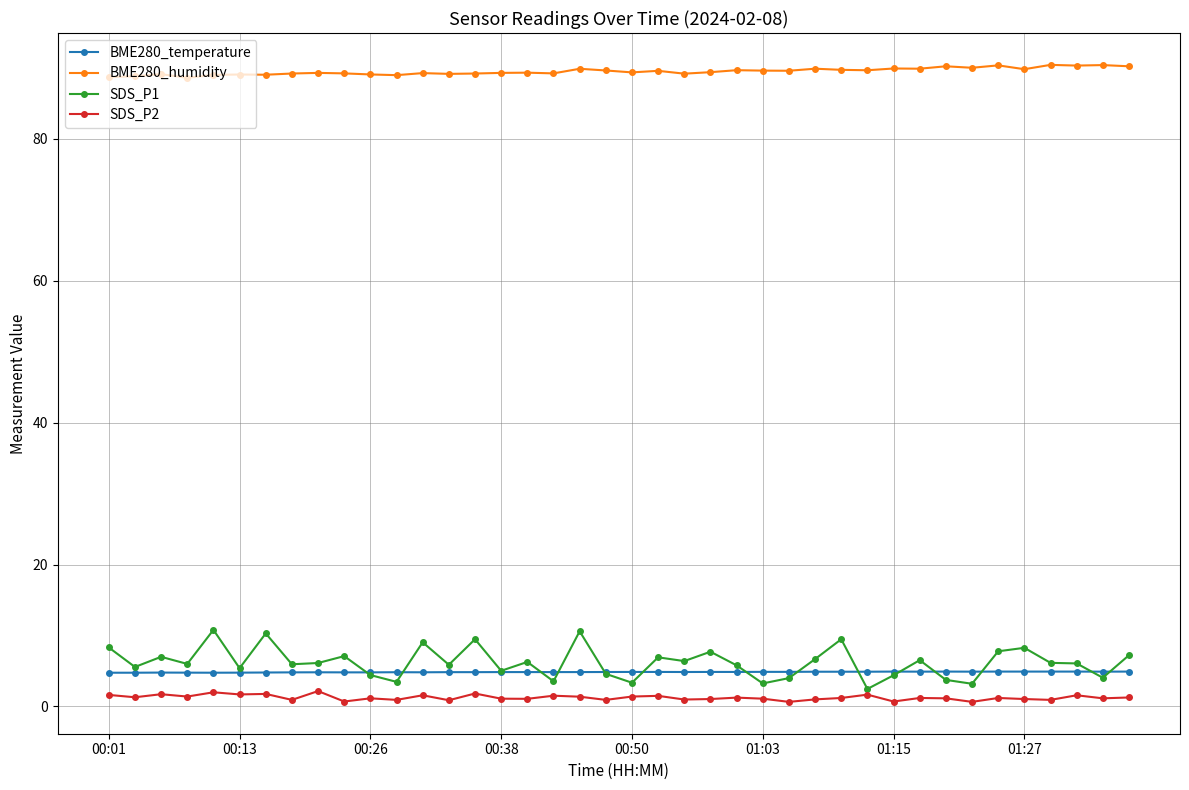

True or false: BME280_temperature and BME280_humidity intersect in this chart.

False